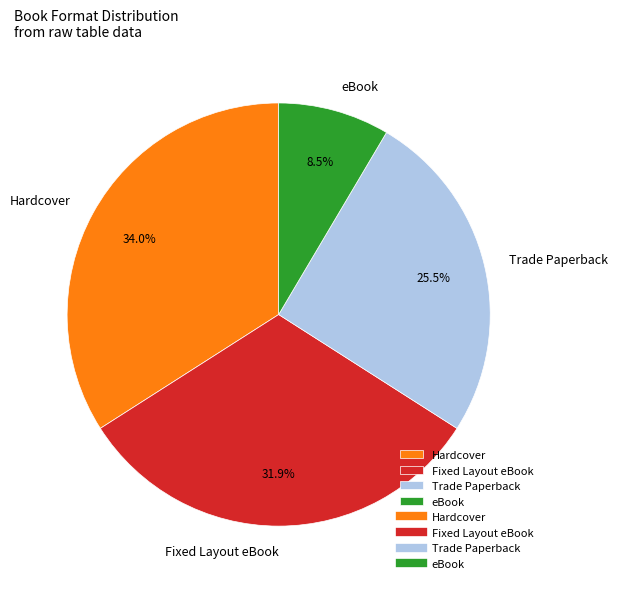

Between Fixed Layout eBook and eBook, which is larger?

Fixed Layout eBook